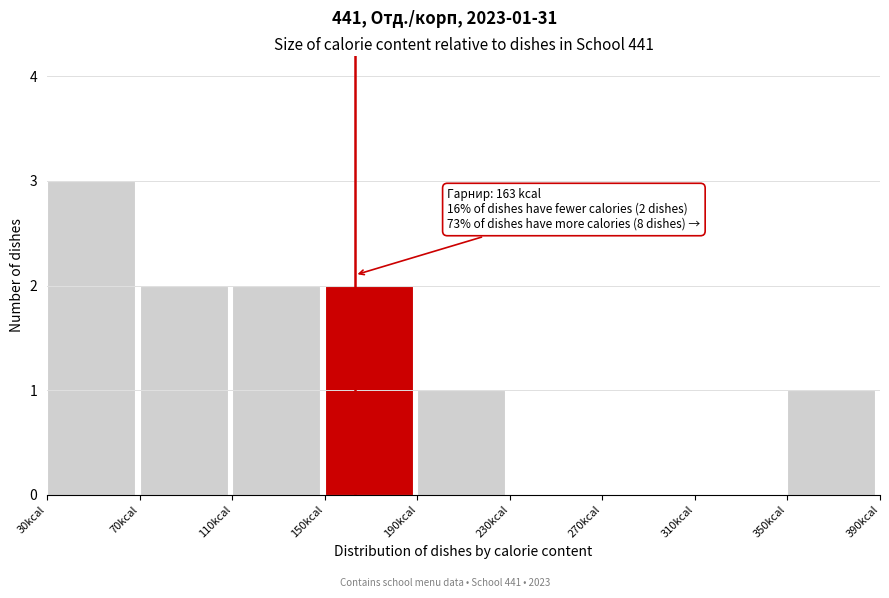

Over which range of the x-axis is the bar tallest?

30 to 70